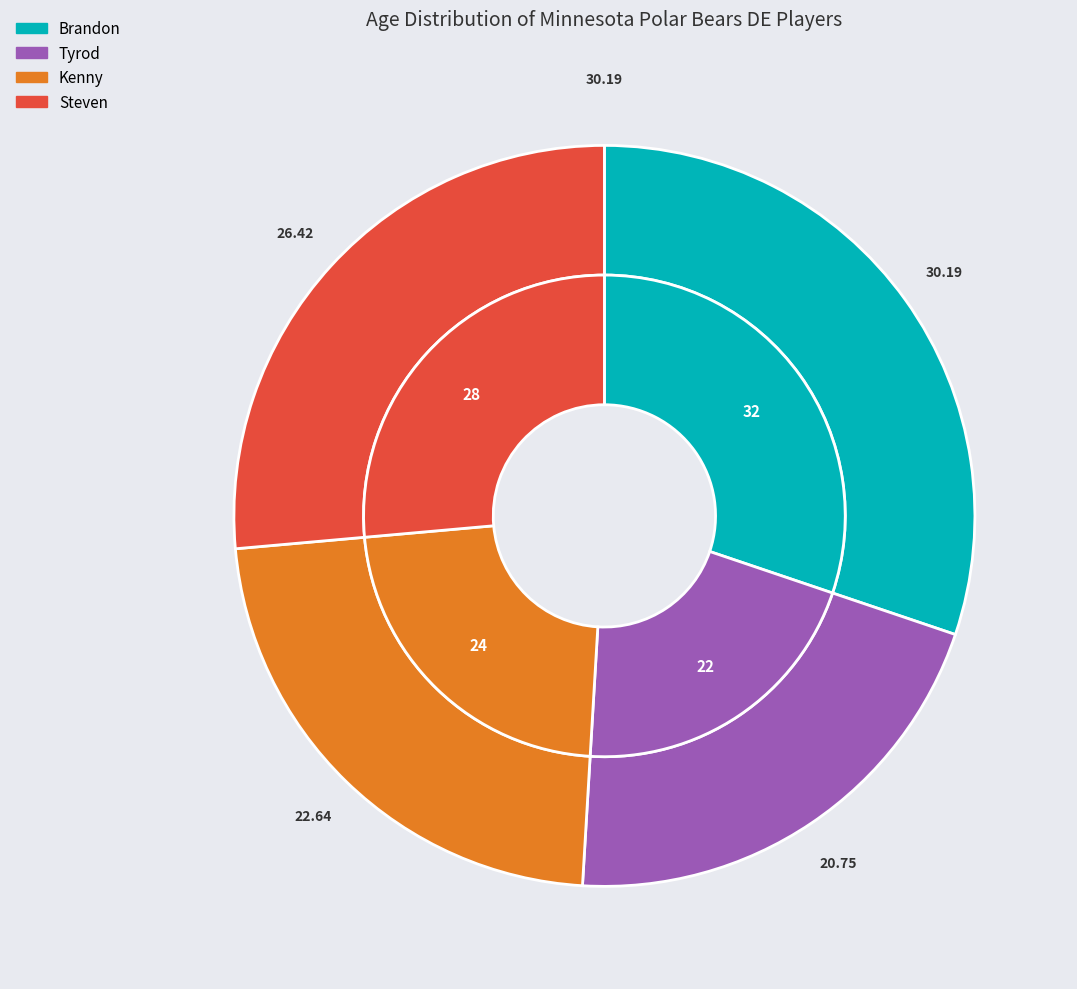

Is Steven the majority of the pie?

No